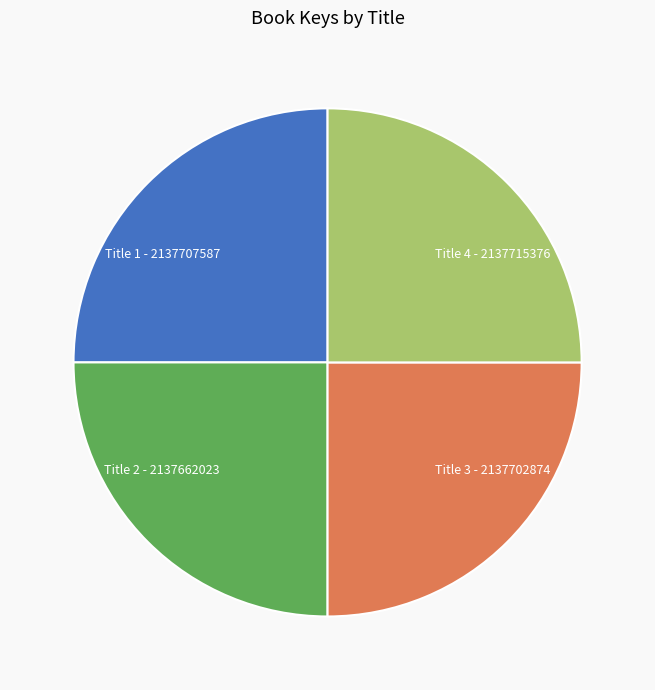

Approximately how many times larger is the value at Title 3 - 2137702874 compared to Title 4 - 2137715376?

1.0